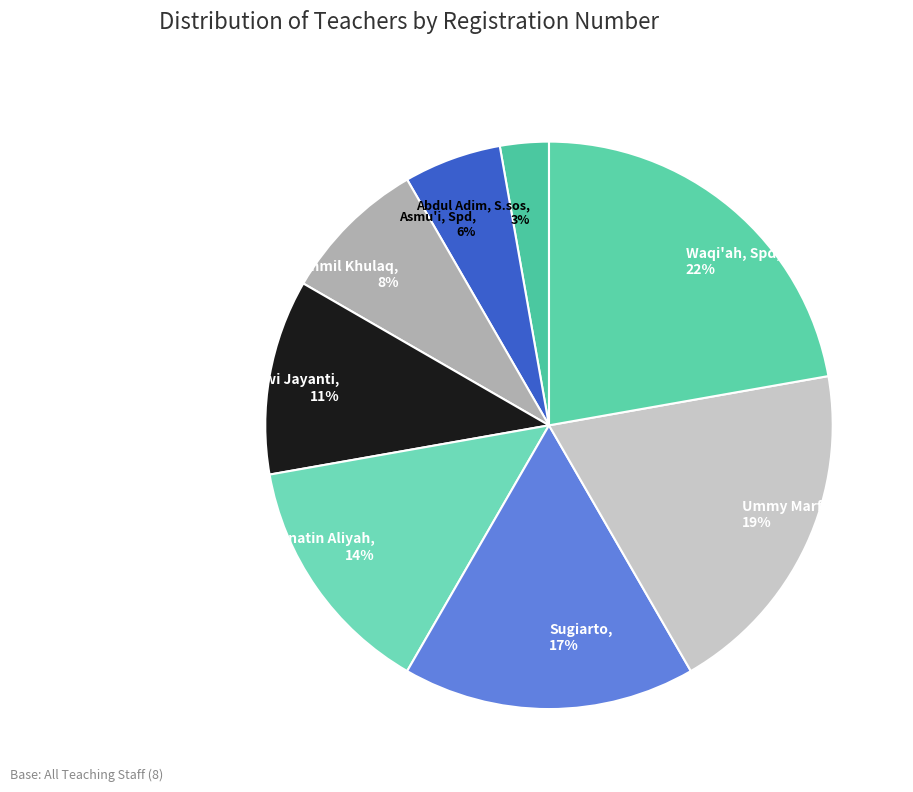

To the nearest percent, what is the average slice percentage?

12%